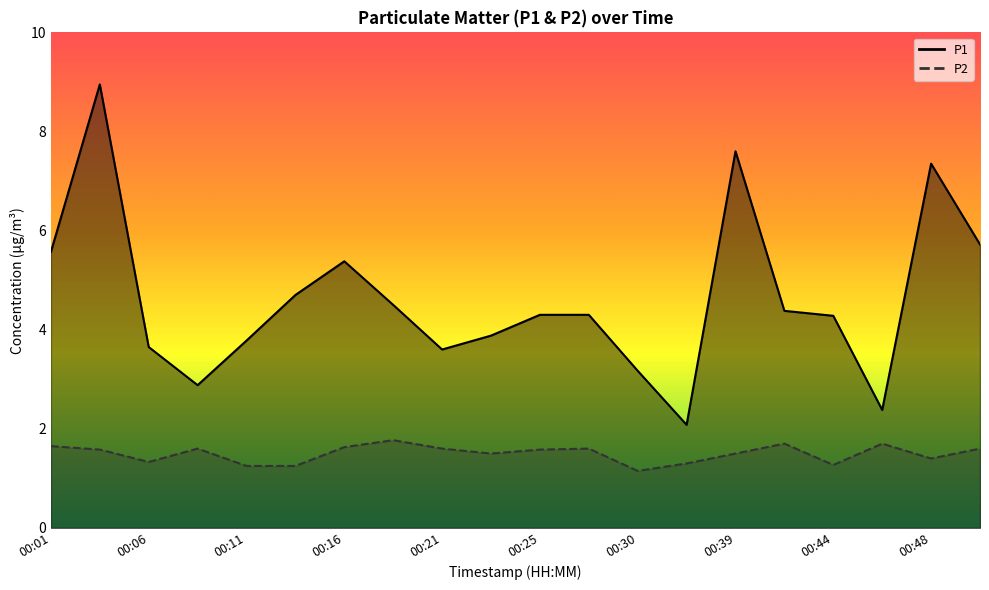

Count the P2 values in the range 1 to 2.

20